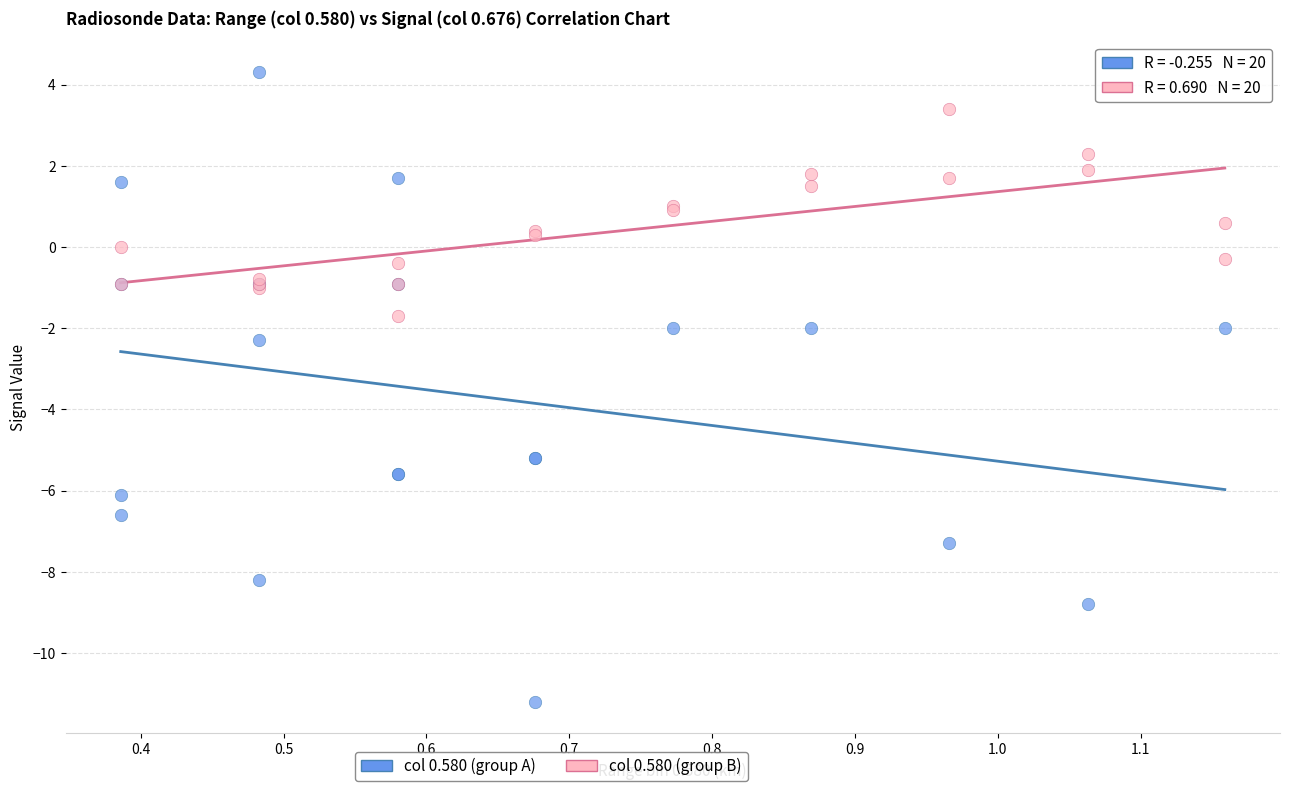

Which series reaches the maximum Y coordinate?

col 0.580 (group A)